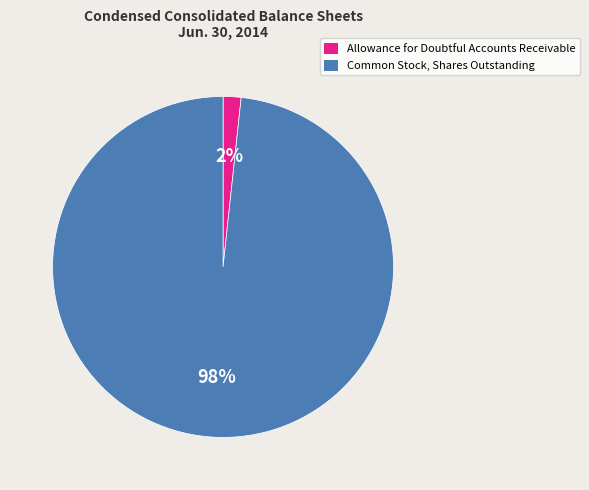

Which category has the smallest portion of the pie?

Allowance for Doubtful Accounts Receivable